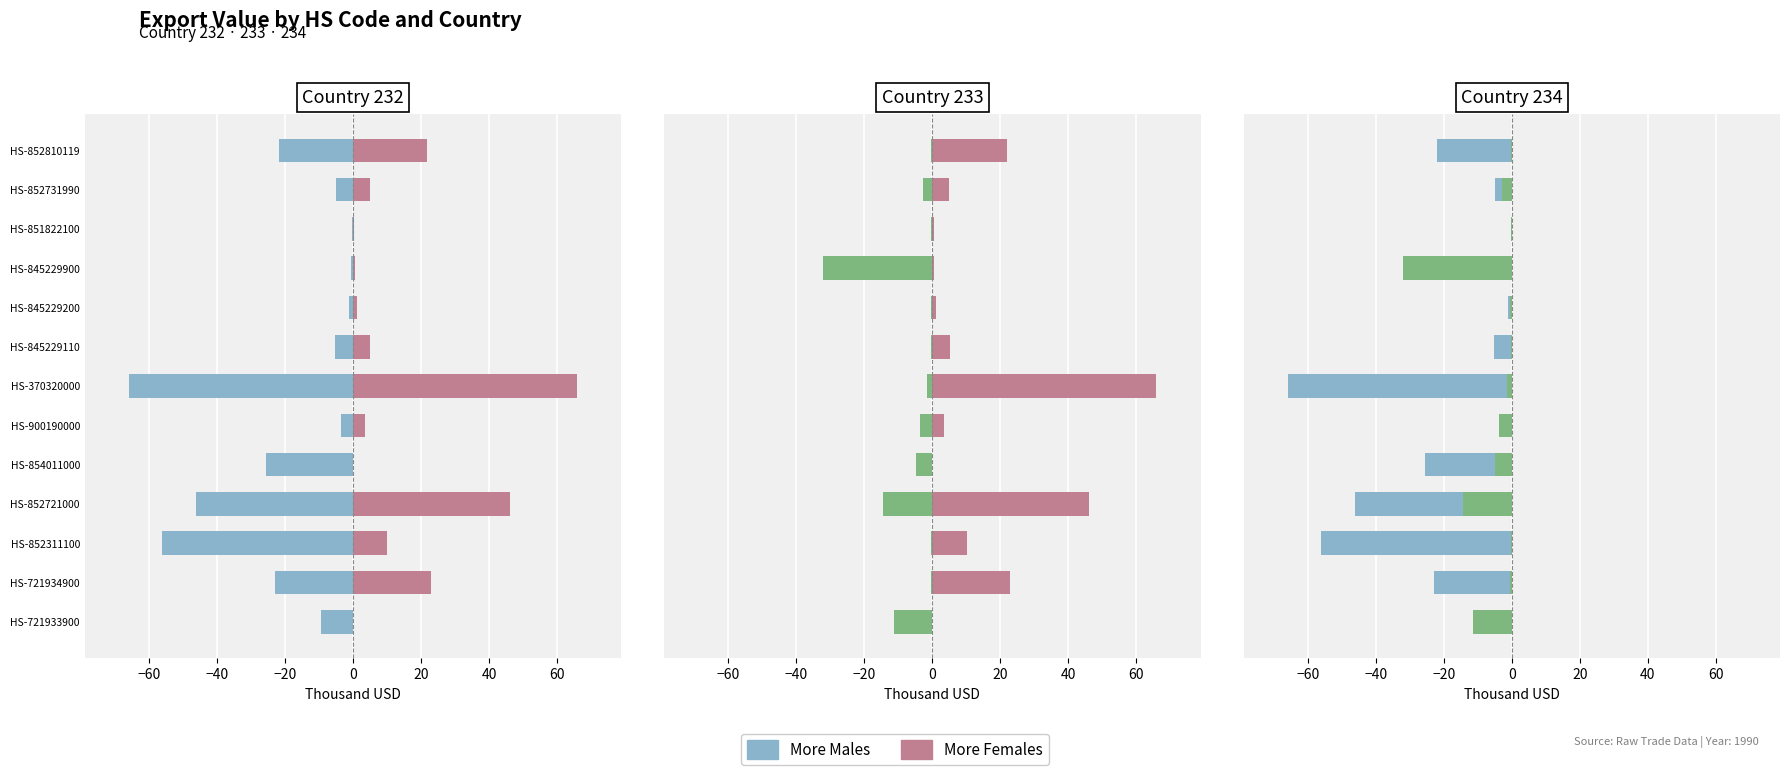

List the series in order of their overall mean, highest first.

More Females, More Males